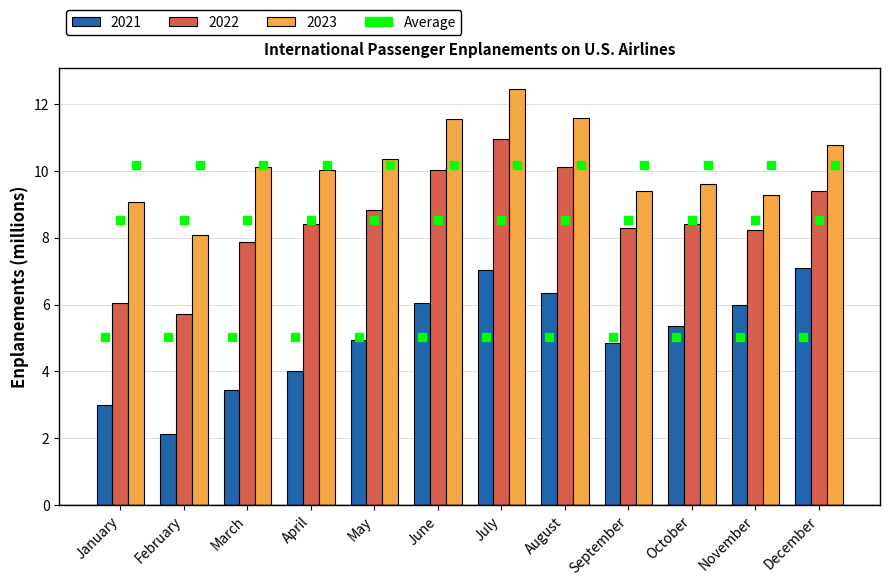

Read the 2022 value at October.

8.4